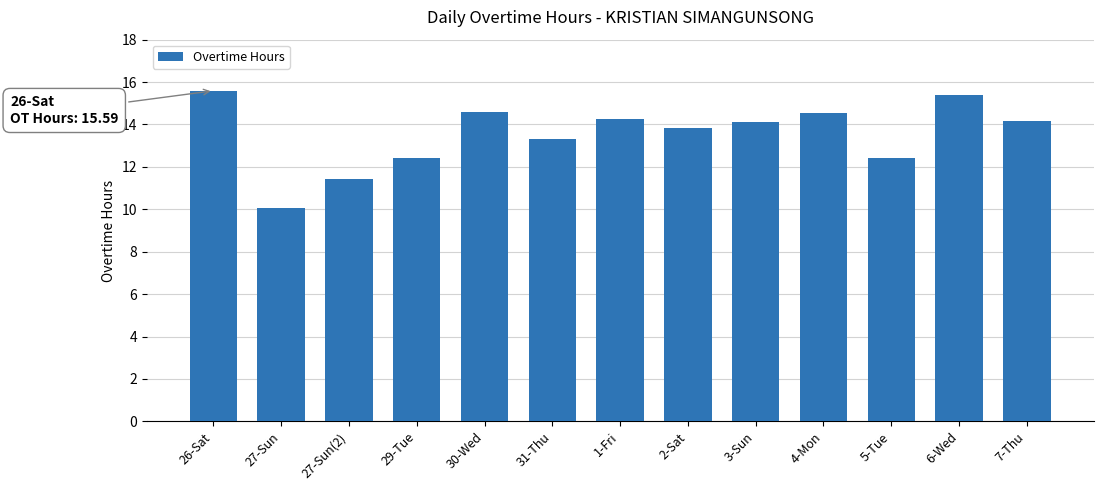

What is the difference between the maximum and minimum values?

5.5